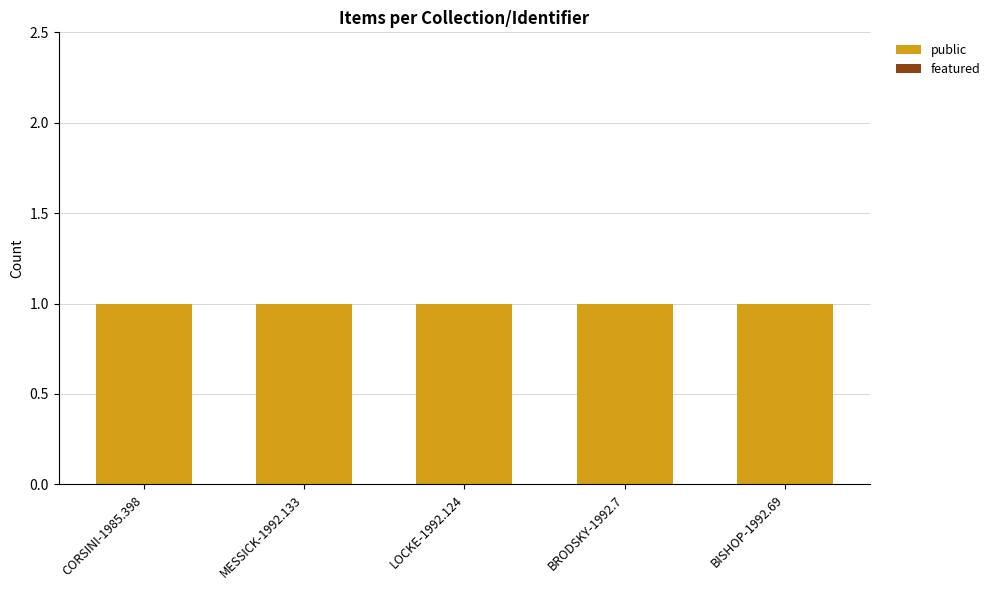

List the labels in order of featured value, largest first.

CORSINI-1985.398, MESSICK-1992.133, LOCKE-1992.124, BRODSKY-1992.7, BISHOP-1992.69